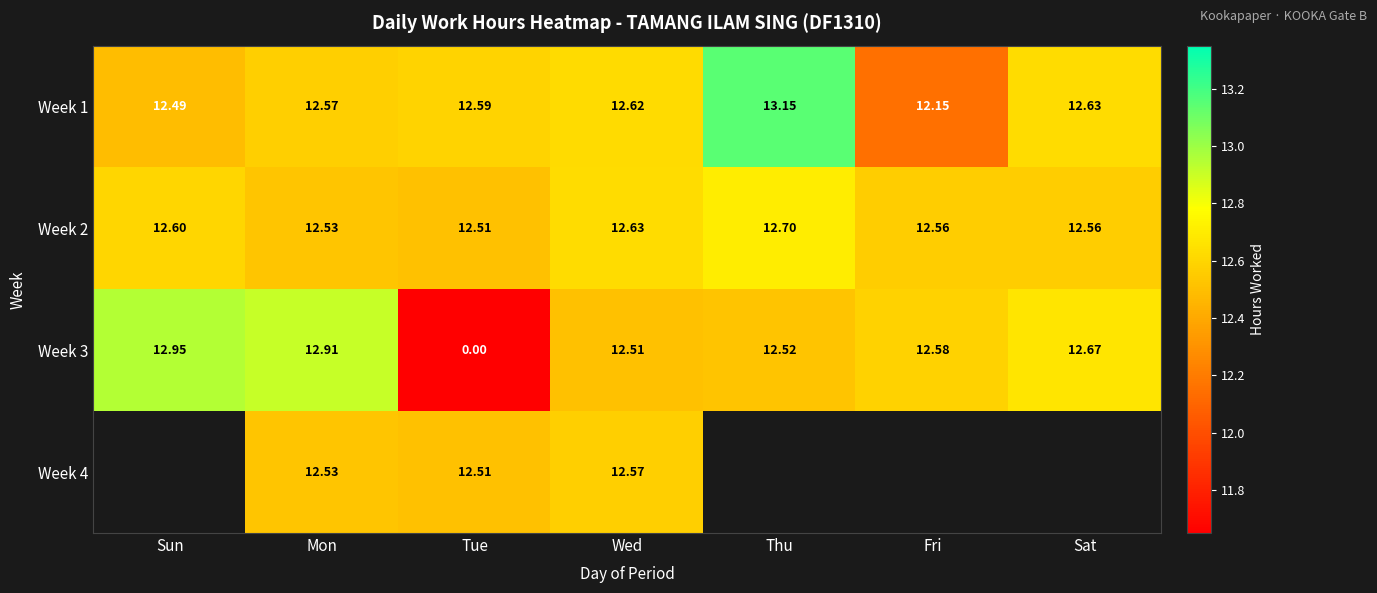

What is the difference between the Week 1 values at Fri and Thu?

1.0